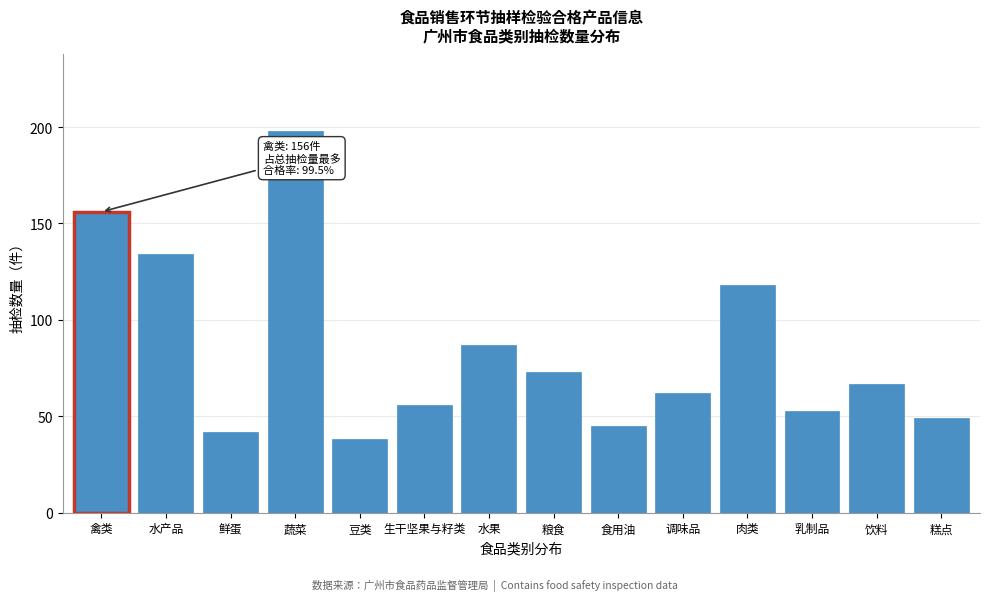

Reading left to right, extract all data points from this chart.

禽类=156	水产品=134	鲜蛋=42	蔬菜=198	豆类=38	生干坚果与籽类=56	水果=87	粮食=73	食用油=45	调味品=62	肉类=118	乳制品=53	饮料=67	糕点=49